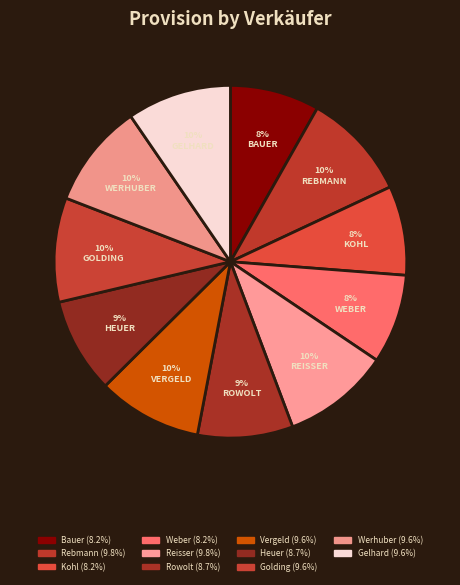

Is there a majority slice in this chart?

No